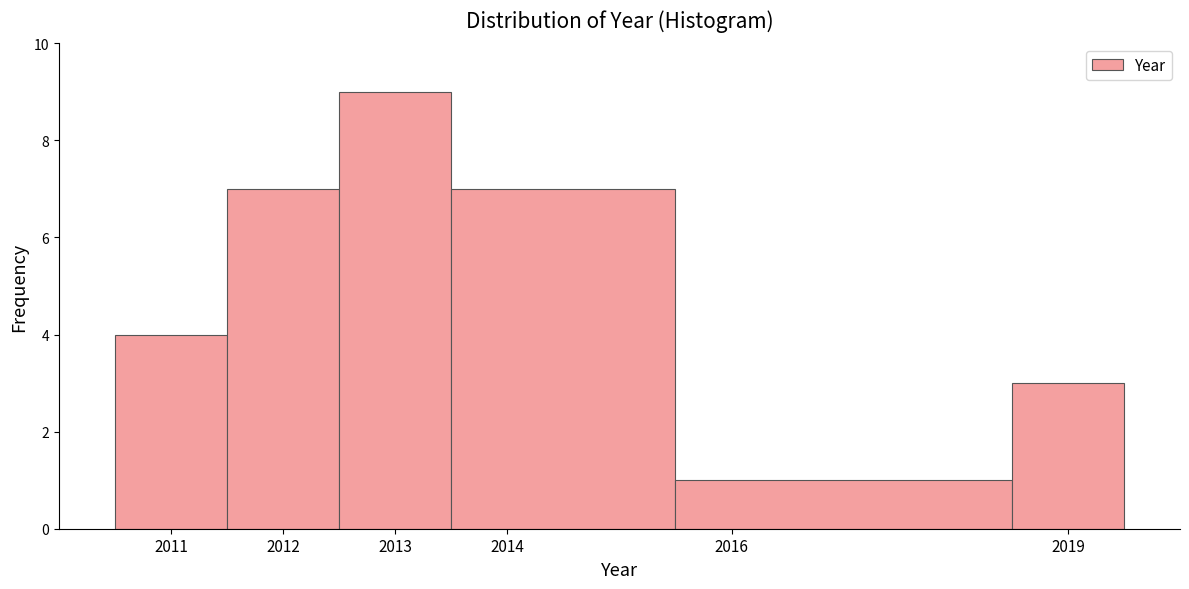

Which range on the x-axis has the tallest bar?

2012.5 to 2013.5